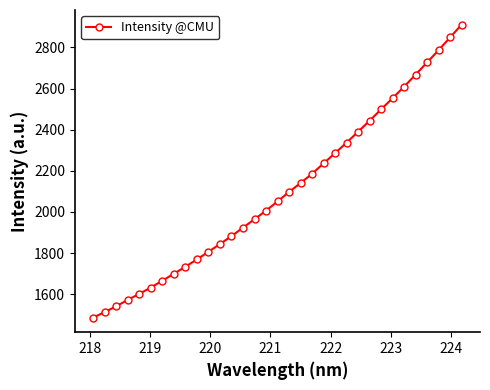

True or false: there are more than 2 points higher than both neighbors.

False